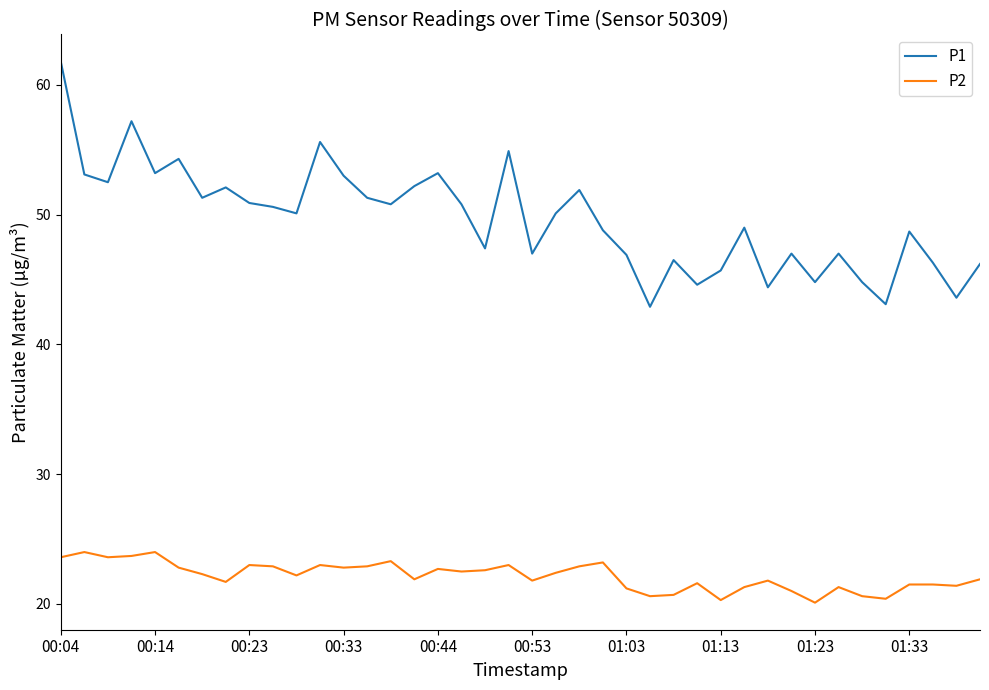

Which series has the largest total across all categories?

P1